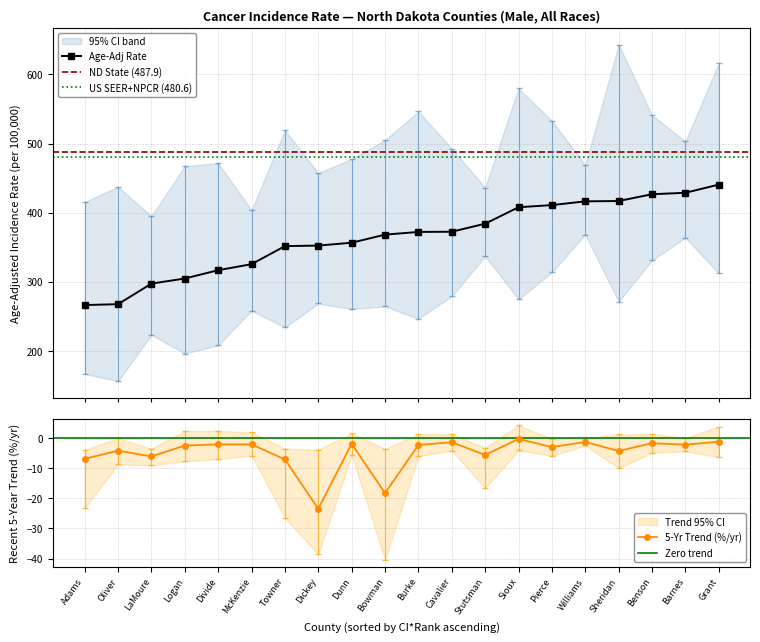

Is it true that Trend Lower CI equals -9.5 at Burke?

False